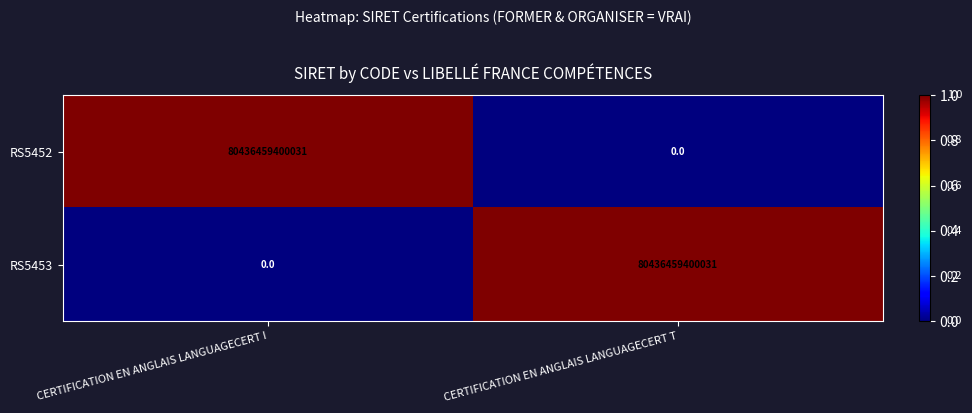

The RS5452 series shows 135975996754345 at CERTIFICATION EN ANGLAIS LANGUAGECERT I. True or false?

False